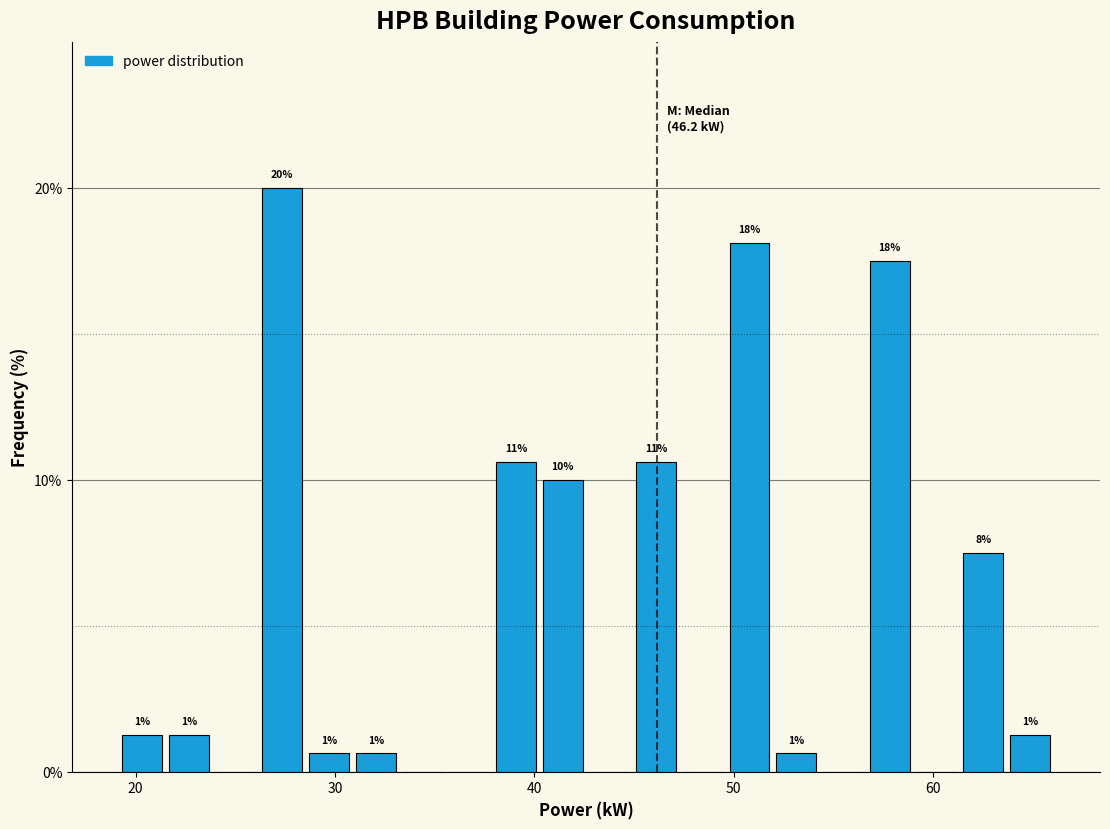

Around what value on the x-axis is the tallest bar? Give the approximate position of its centre, as read against the axis.

27